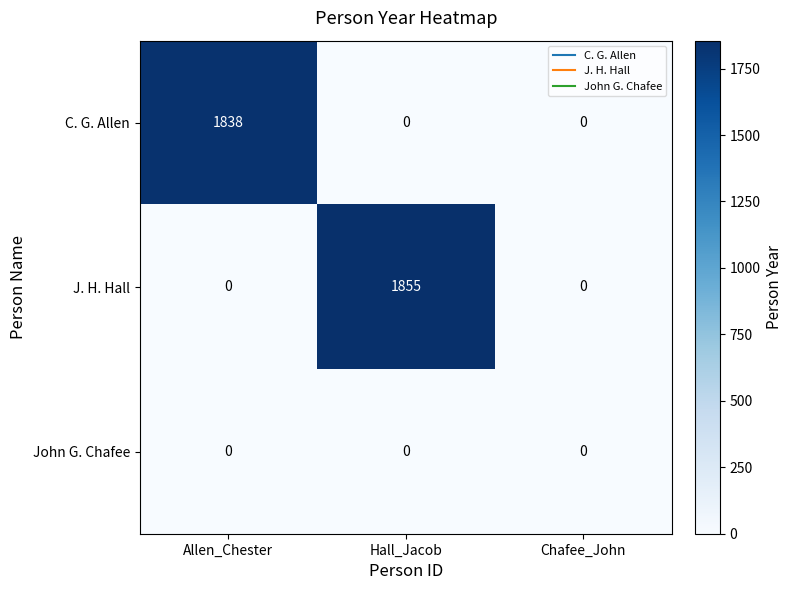

Reading right to left, list all the values displayed in this chart.

C. G. Allen: 0	0	1838
J. H. Hall: 0	1855	0
John G. Chafee: 0	0	0